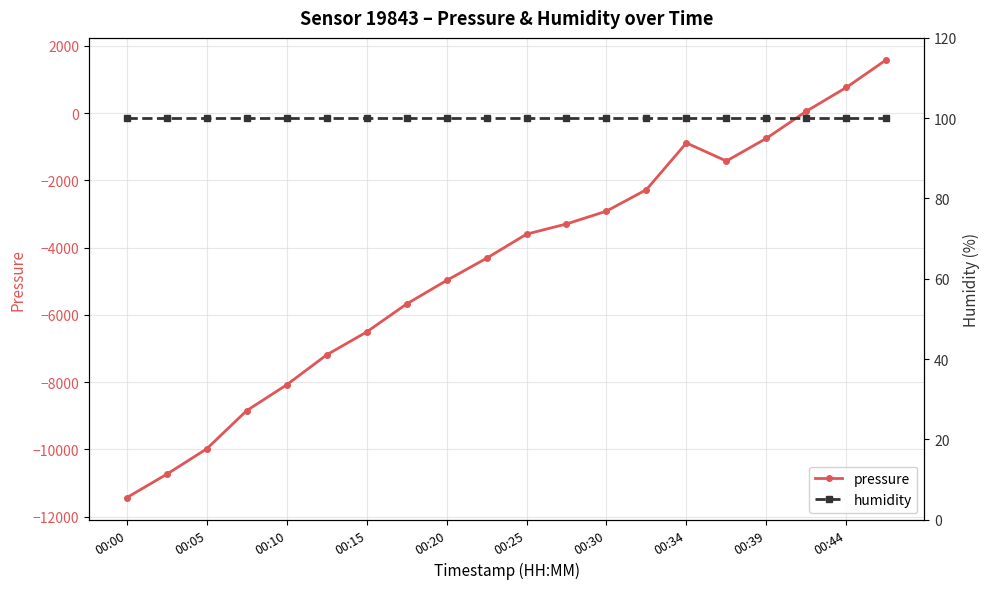

How many values in pressure are above zero?

3